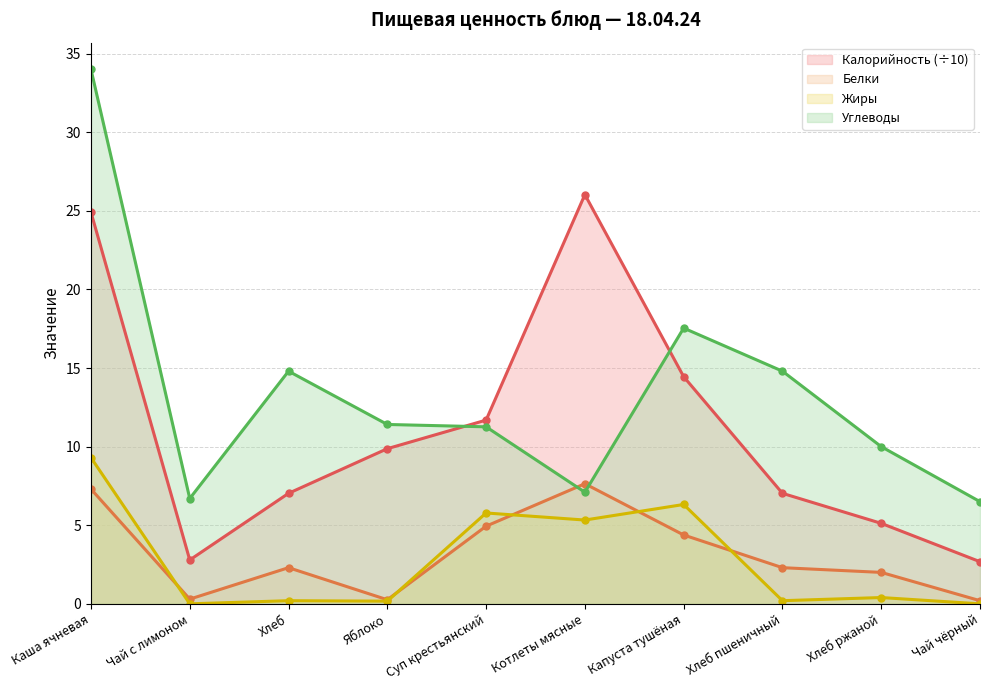

Reading left to right, what are all the values shown in this chart?

Калорийность: 24.9	2.8	7.0	9.9	11.7	26.0	14.4	7.0	5.1	2.7
Белки: 7.3	0.3	2.3	0.3	4.9	7.6	4.4	2.3	2.0	0.2
Жиры: 9.3	0.0	0.2	0.2	5.8	5.3	6.3	0.2	0.4	0.0
Углеводы: 34.0	6.7	14.8	11.4	11.3	7.1	17.5	14.8	10.0	6.5